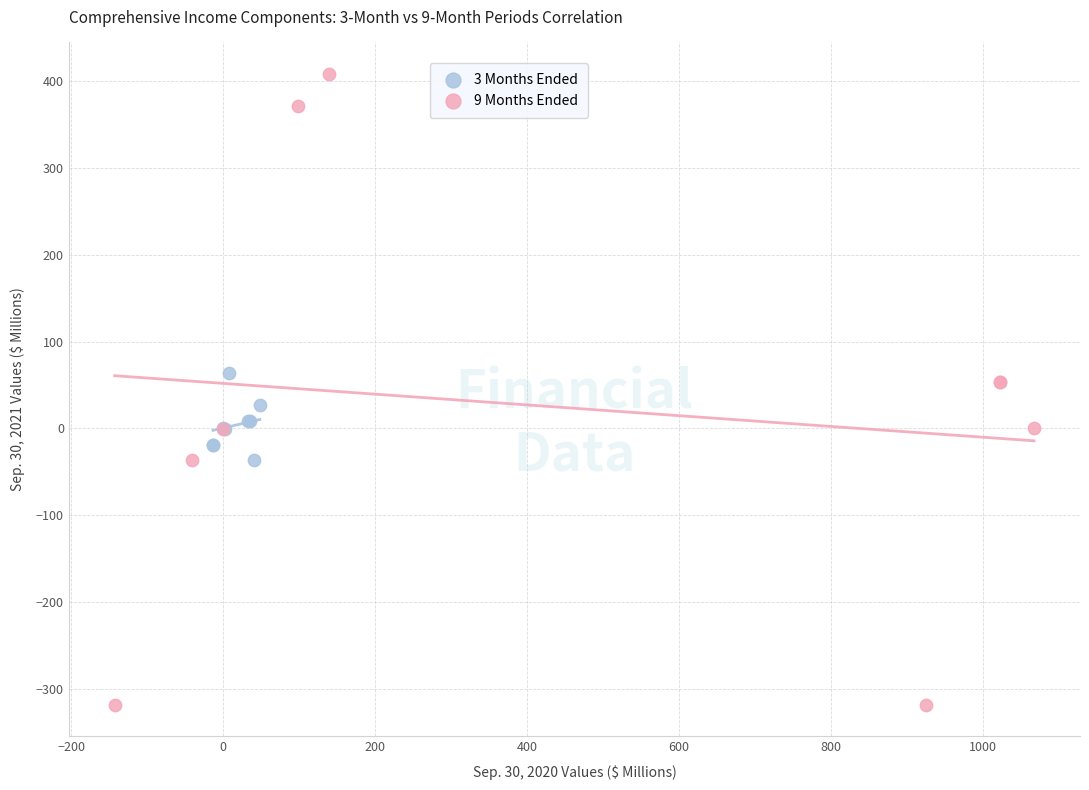

Which series contains the lowest Y value?

9 Months Ended